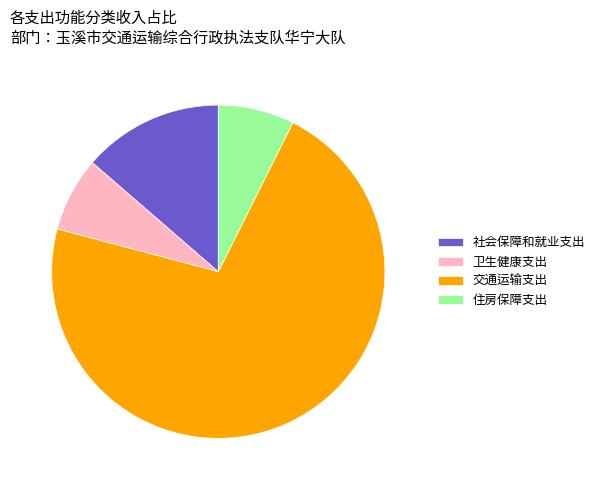

The 交通运输支出 slice represents 72% of the pie. True or false?

True